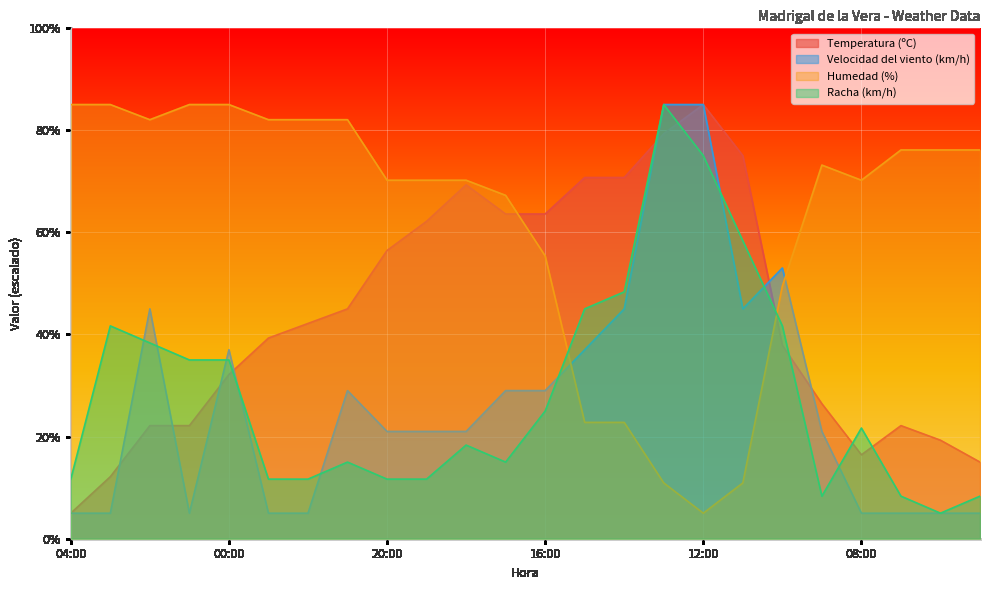

Which series ends up on top after the final intersection of Temperatura (ºC) and Humedad (%)?

Humedad (%)